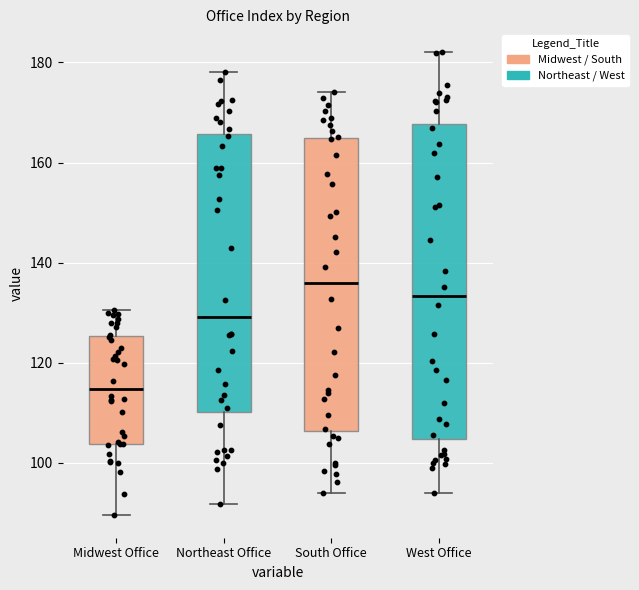

Reading left to right, transcribe this box plot: for each box, give where its median line is, the range the box spans, and where its two whiskers end, as read against the y-axis. The values are not printed on the chart, so give them approximately, as read against the axis.

Midwest Office: median 114, box 104 to 126, whiskers 90 to 130
Northeast Office: median 130, box 110 to 166, whiskers 92 to 178
South Office: median 136, box 106 to 164, whiskers 94 to 174
West Office: median 134, box 104 to 168, whiskers 94 to 182